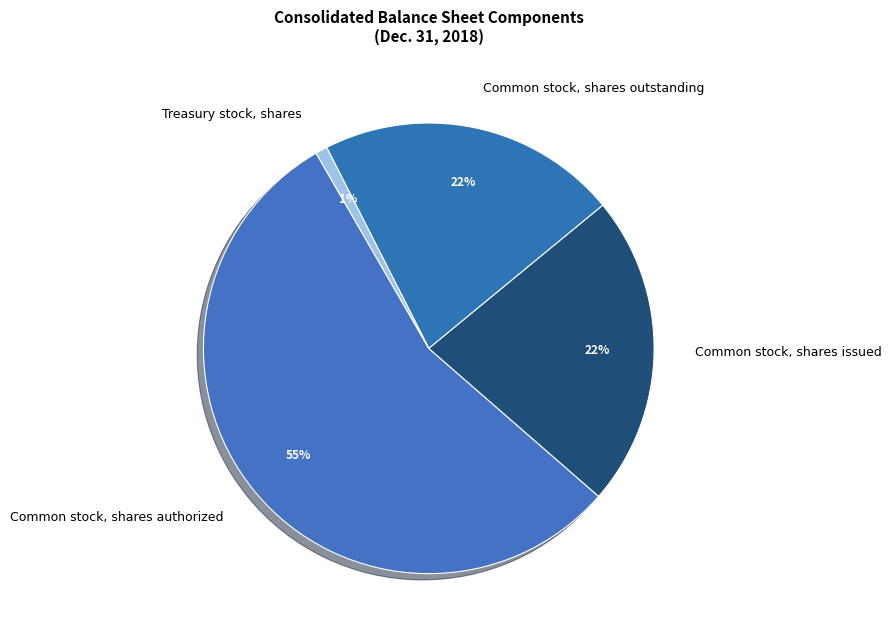

Does Common stock, shares authorized represent more than half of the total?

Yes